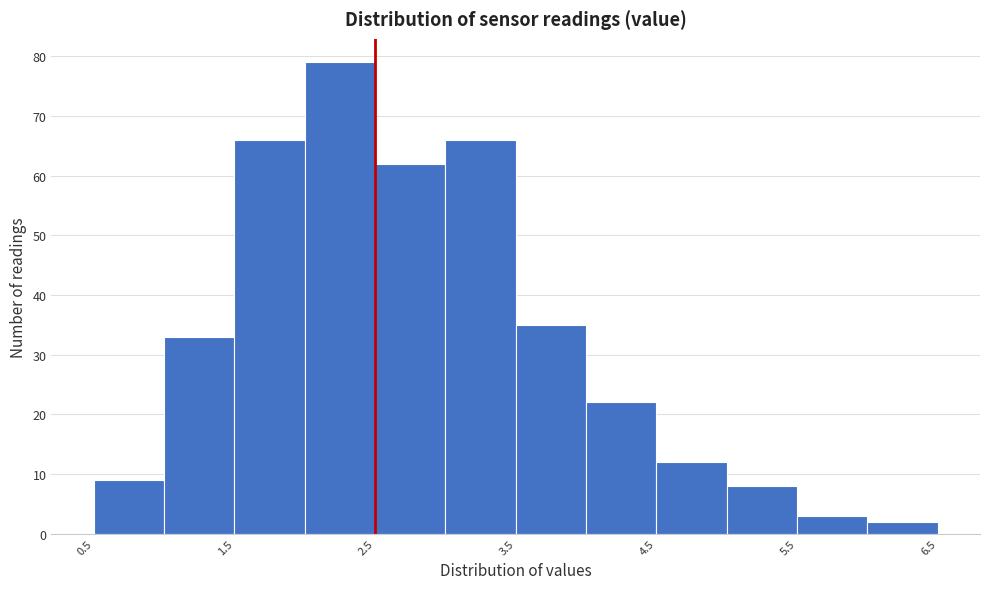

Reading left to right, list every bar in this chart as the range it spans on the x-axis followed by its height. The values are not printed on the chart, so give them approximately, as read against the axis.

0.5 to 1.0: 9
1.0 to 1.5: 33
1.5 to 2.0: 66
2.0 to 2.5: 79
2.5 to 3.0: 62
3.0 to 3.5: 66
3.5 to 4.0: 35
4.0 to 4.5: 22
4.5 to 5.0: 12
5.0 to 5.5: 8
5.5 to 6.0: 3
6.0 to 6.5: 2